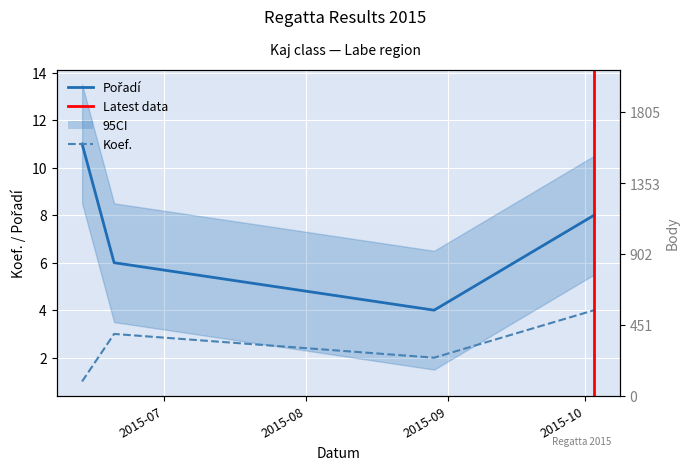

What is the label of the 2nd point from the right?

2015-08-29